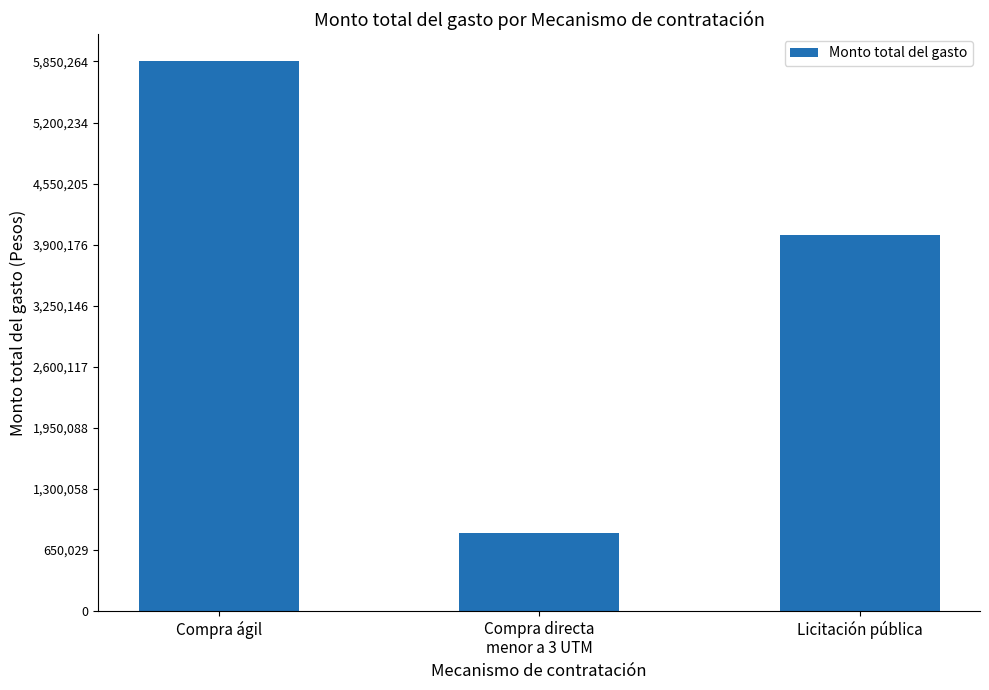

What is the change in value from Compra ágil to Compra directa
menor a 3 UTM?

-5016364